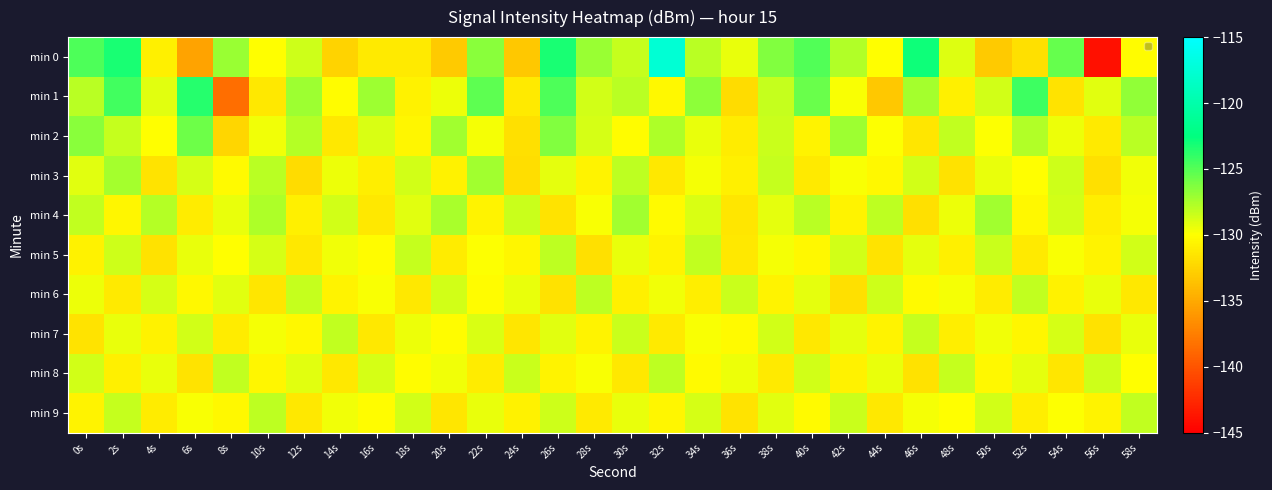

What is the greatest value displayed?

-117.5